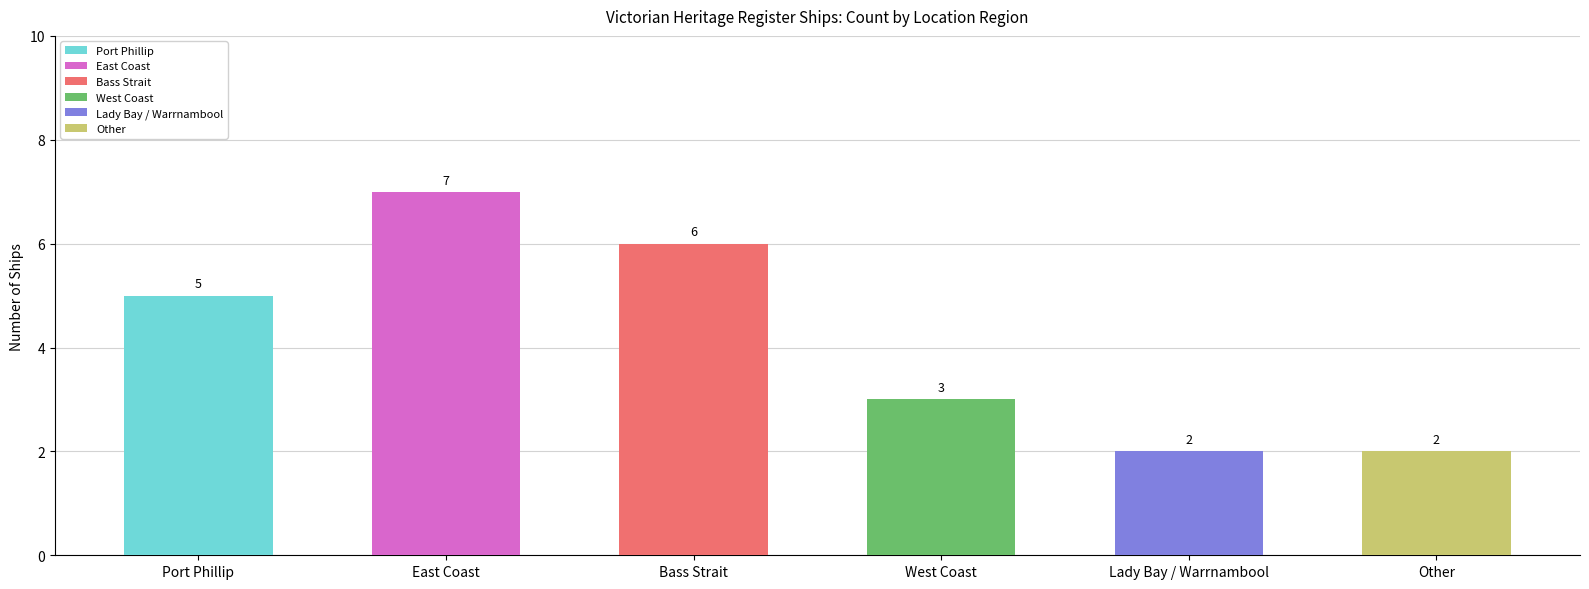

Approximately how many times larger is the value at Lady Bay / Warrnambool compared to Port Phillip?

0.4